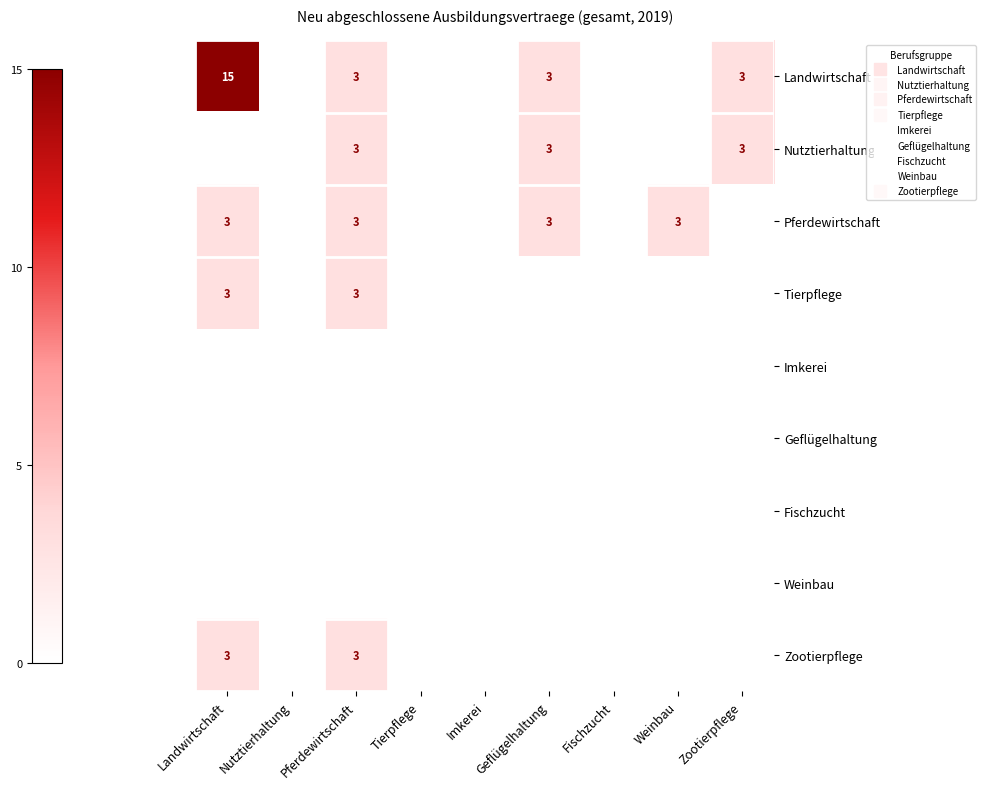

Which label corresponds to the smallest value in the chart?

Nutztierhaltung